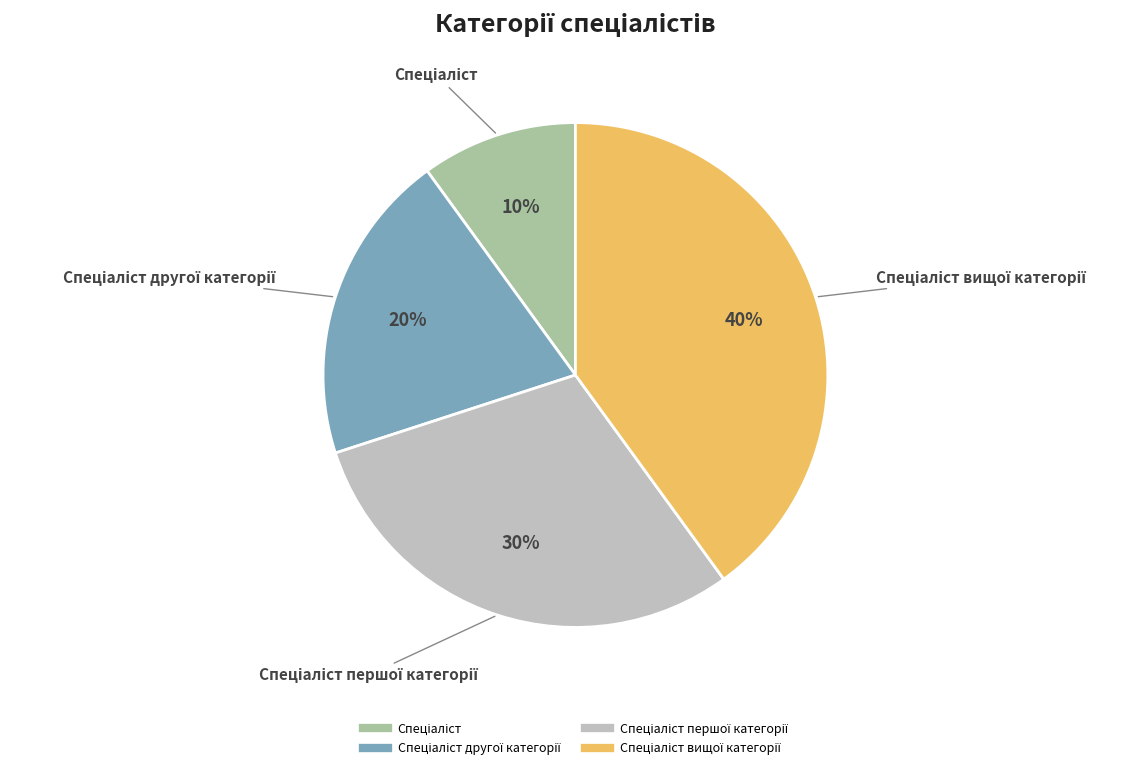

To the nearest percent, what is the average slice percentage?

25%